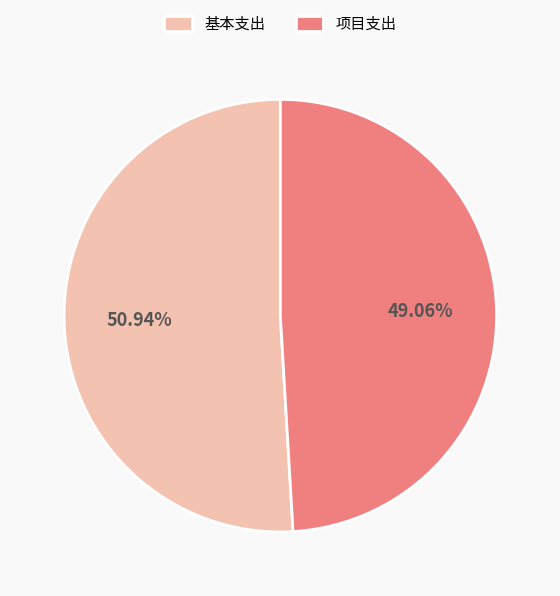

The 基本支出 slice represents 51% of the pie. True or false?

True